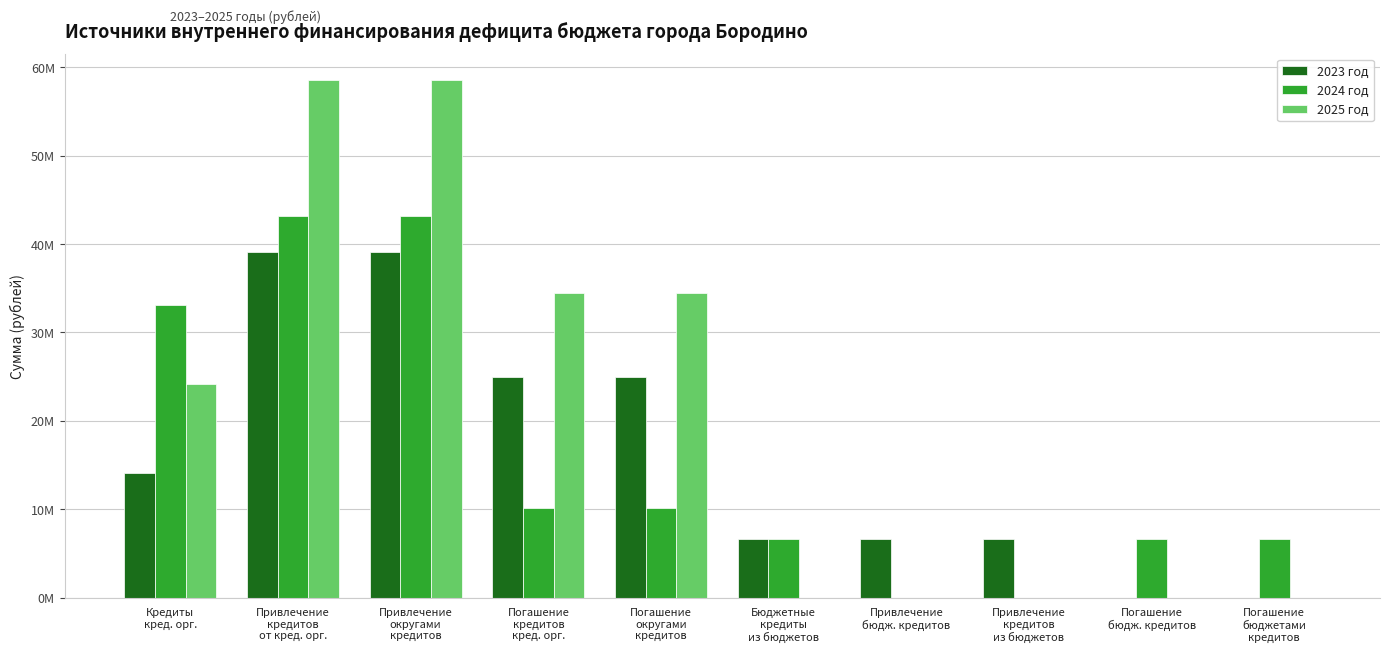

What are all the series names shown in the legend?

2023 год, 2024 год, 2025 год